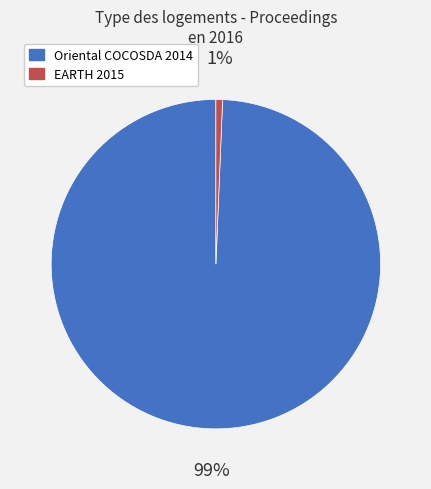

To the nearest percent, what is the combined percentage of Oriental COCOSDA 2014 and EARTH 2015?

100%